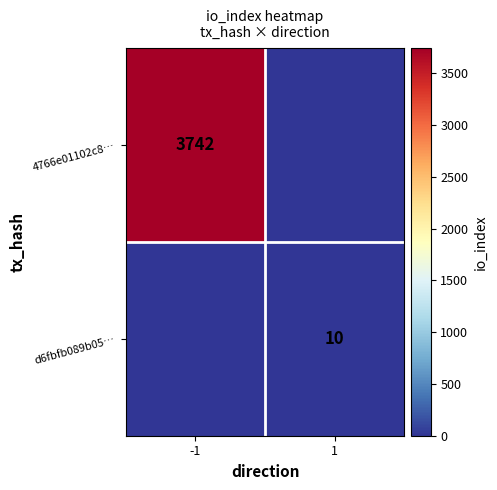

The 4766e01102c8… series shows 1426 at -1. True or false?

False